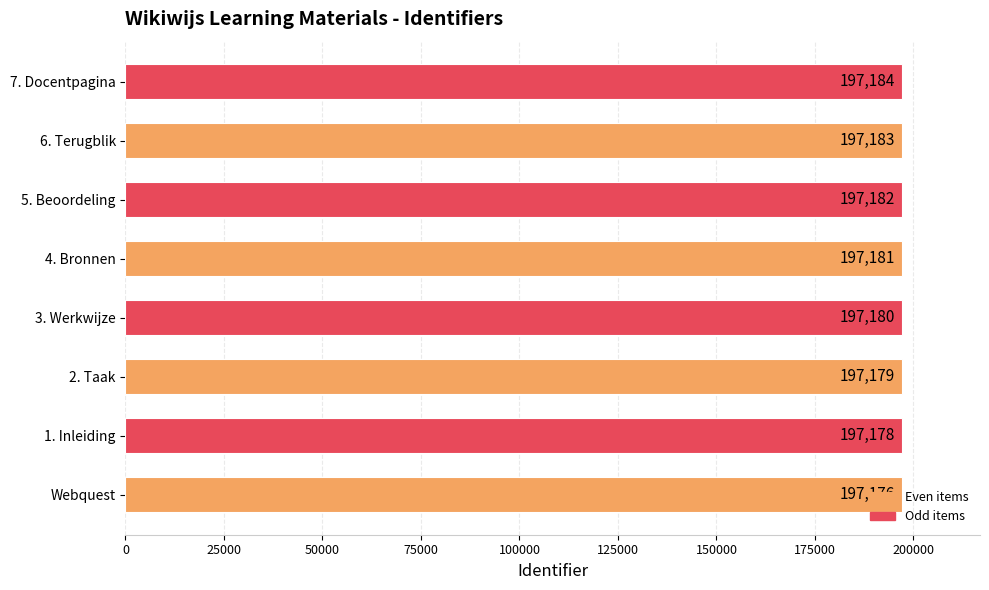

Are the bars horizontal?

Yes